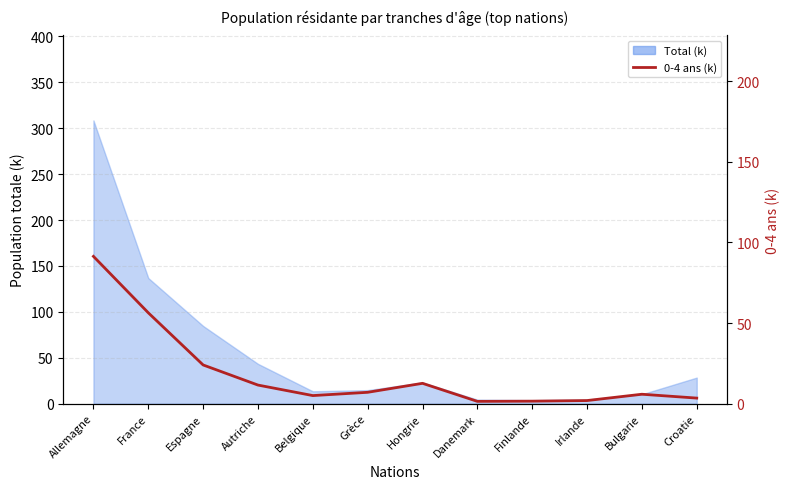

True or false: the data shows 12.6 at Hongrie.

True